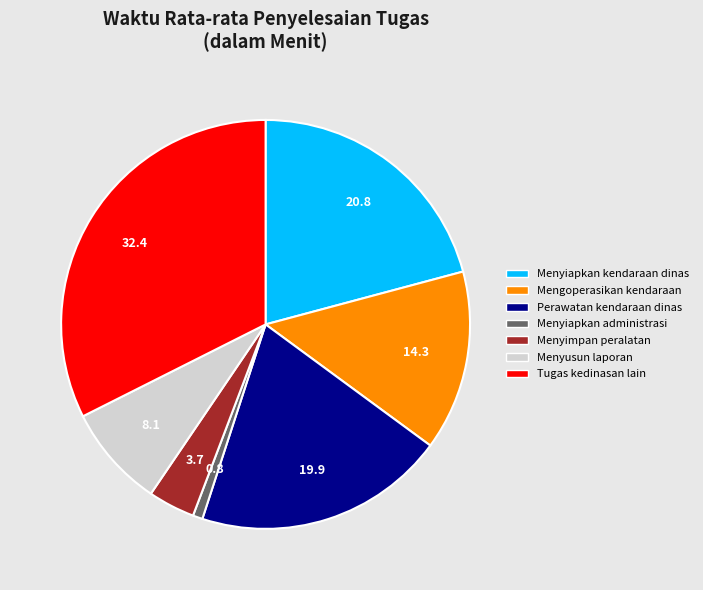

What is the ratio of the value at Menyusun laporan to the value at Mengoperasikan kendaraan?

0.6